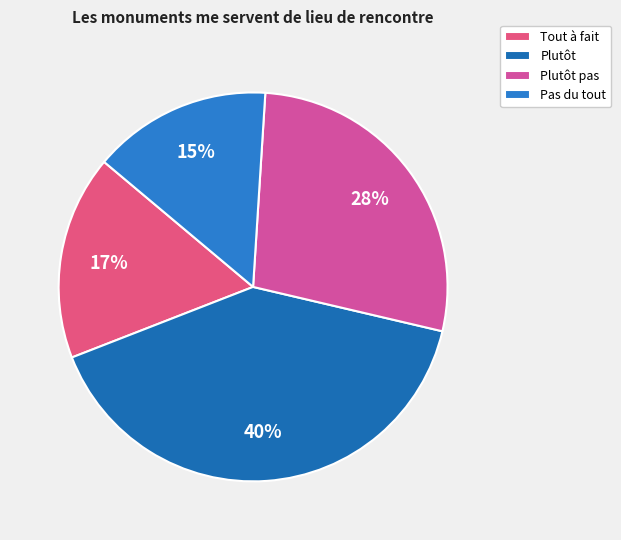

Which category has the biggest portion of the pie?

Plutôt